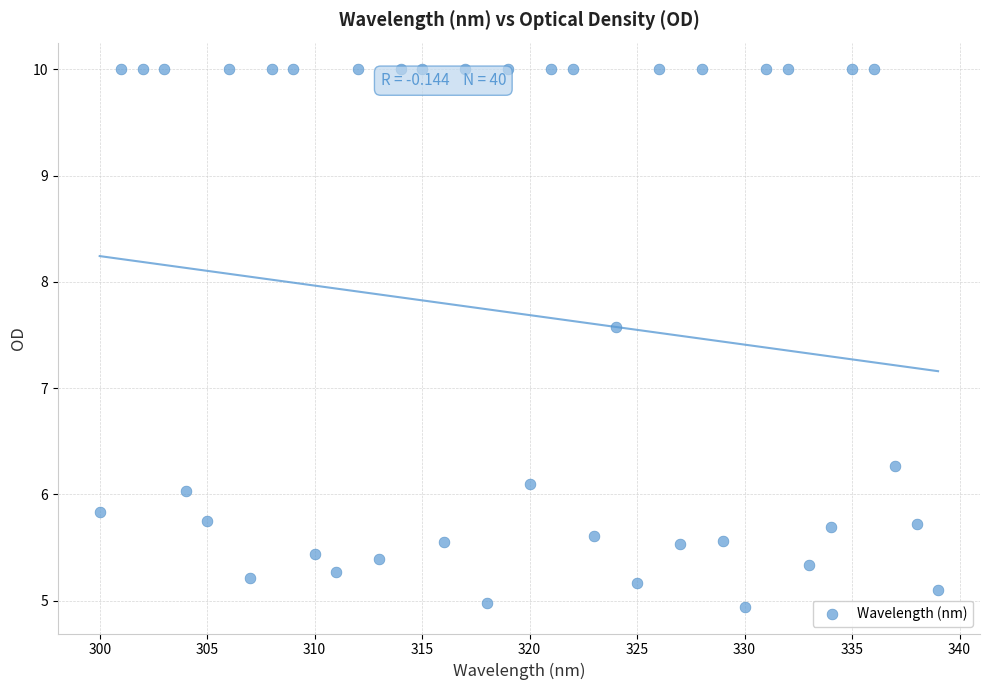

What is the range of Y values (max minus min)?

5.1